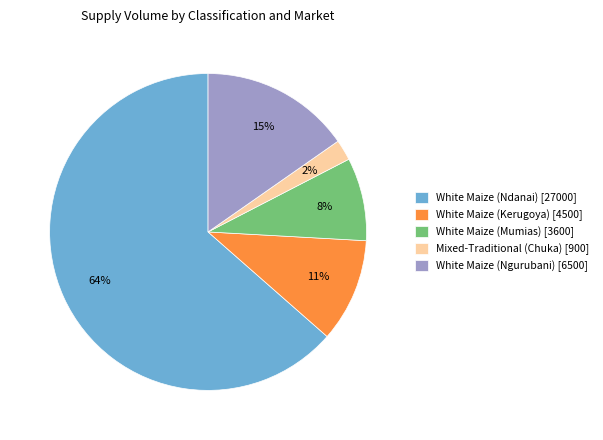

Combined, do White Maize (Ndanai) [27000] and White Maize (Mumias) [3600] account for over 50%?

Yes